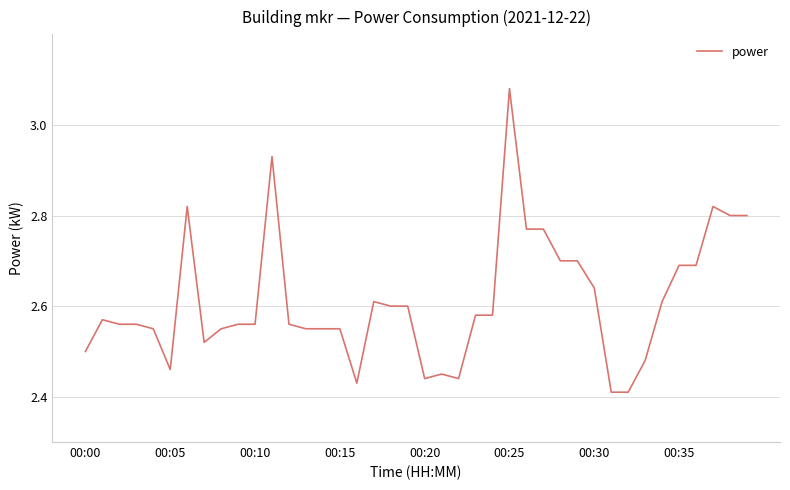

What is the difference between the maximum and minimum values?

0.7